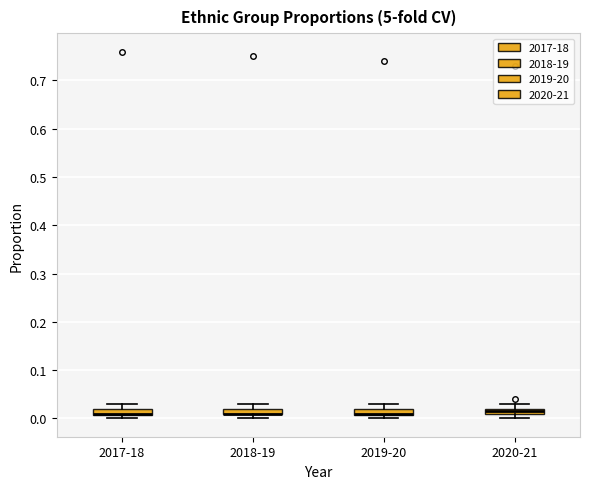

Where is the lower edge of the box for 2020-21 on the y-axis? The values are not printed on the chart, so give them approximately, as read against the axis.

0.01